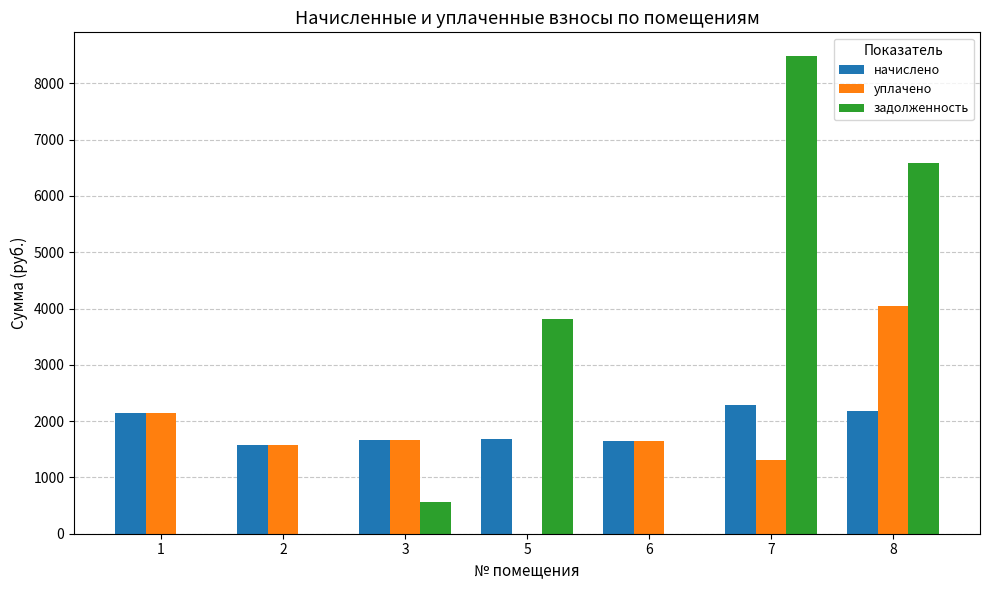

What is the maximum value for уплачено?

4046.7